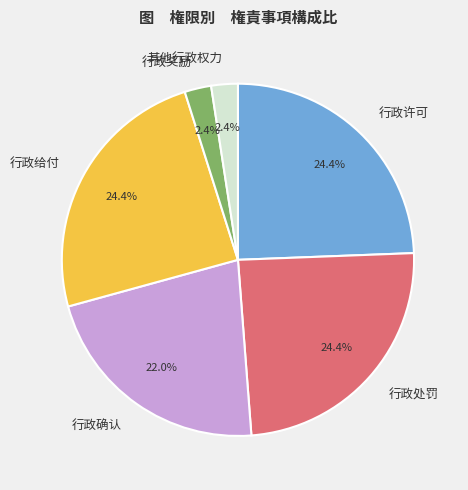

Combined, do 行政处罚 and 其他行政权力 account for over 50%?

No